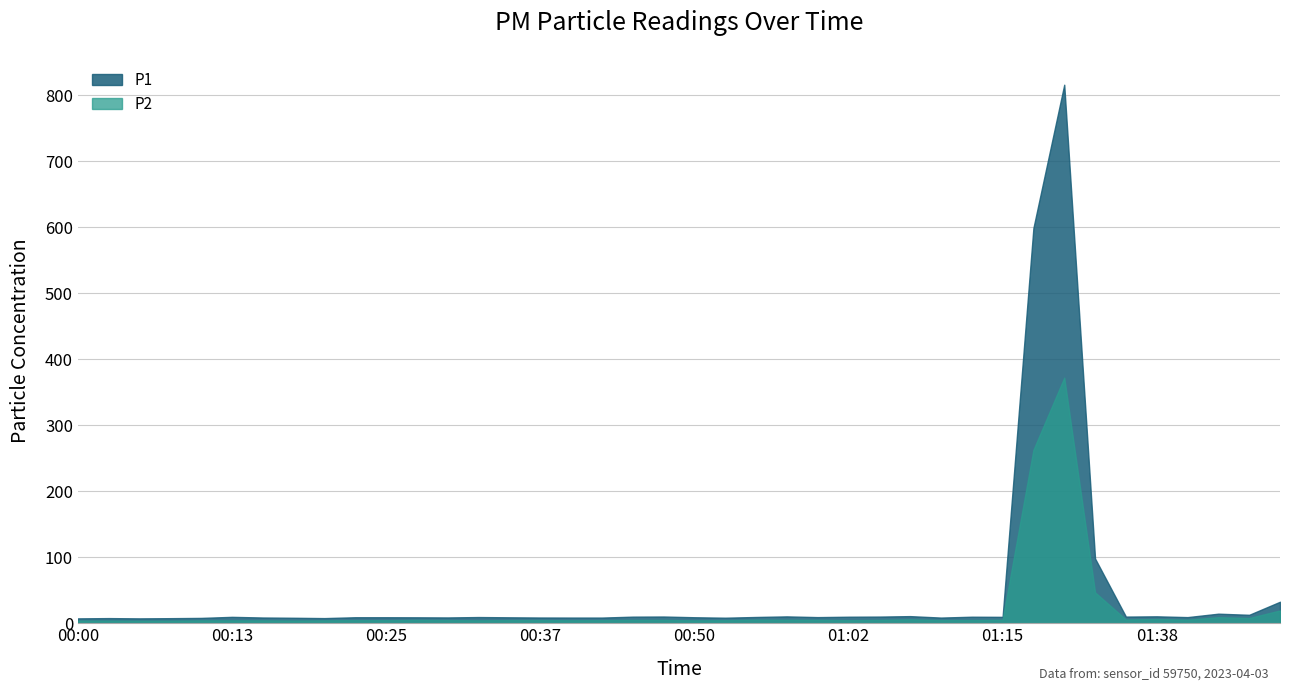

At which label does P1 first exceed 9?

00:13